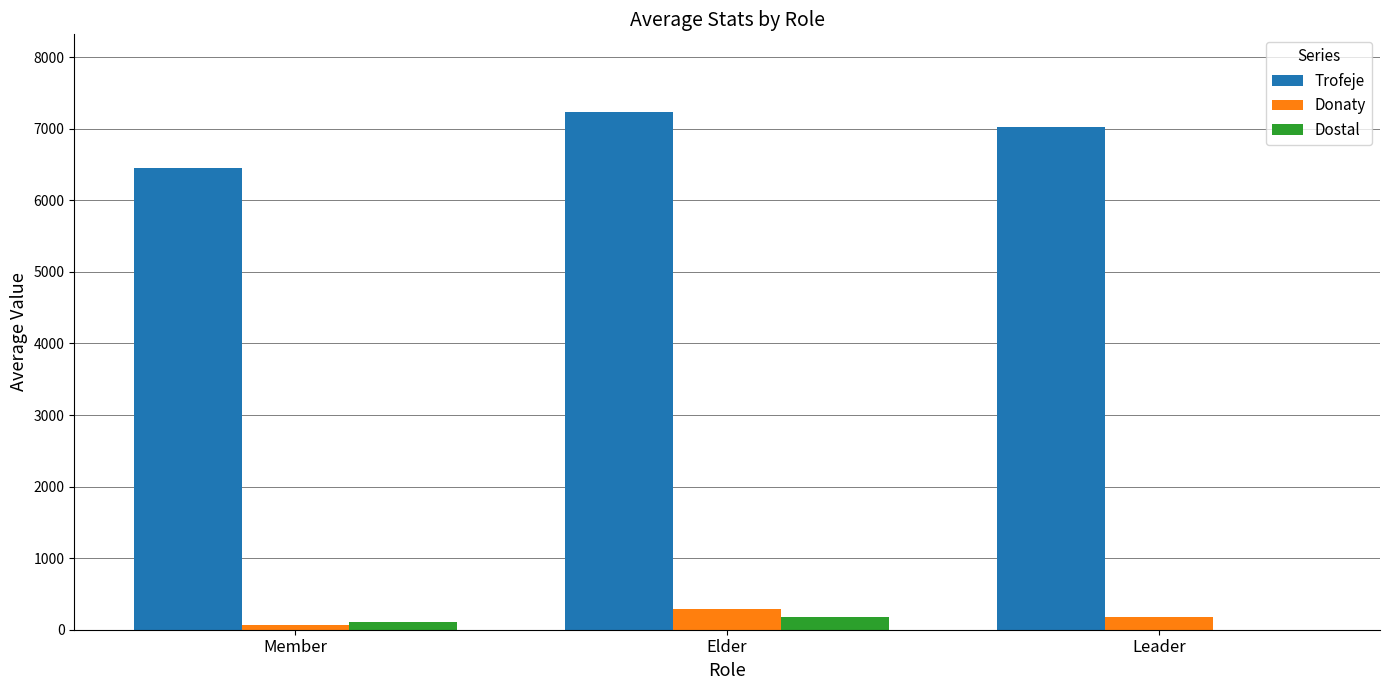

Reading right to left, list all the values displayed in this chart.

Trofeje: 7031.0	7234.5	6445.1
Donaty: 183.0	288.4	70.6
Dostal: 0.0	173.3	111.1